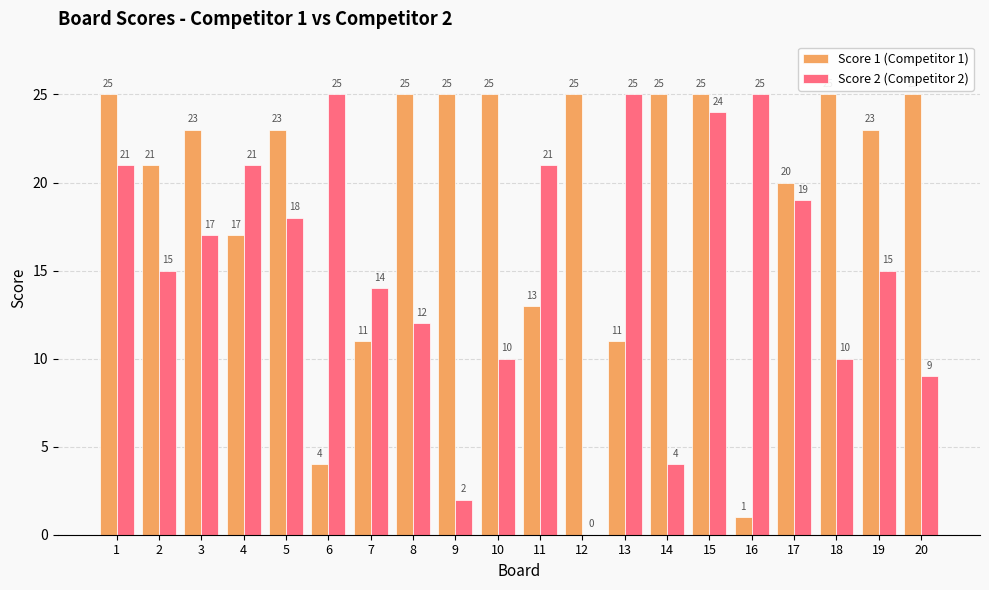

The Score 1 (Competitor 1) series shows 29 at 4. True or false?

False